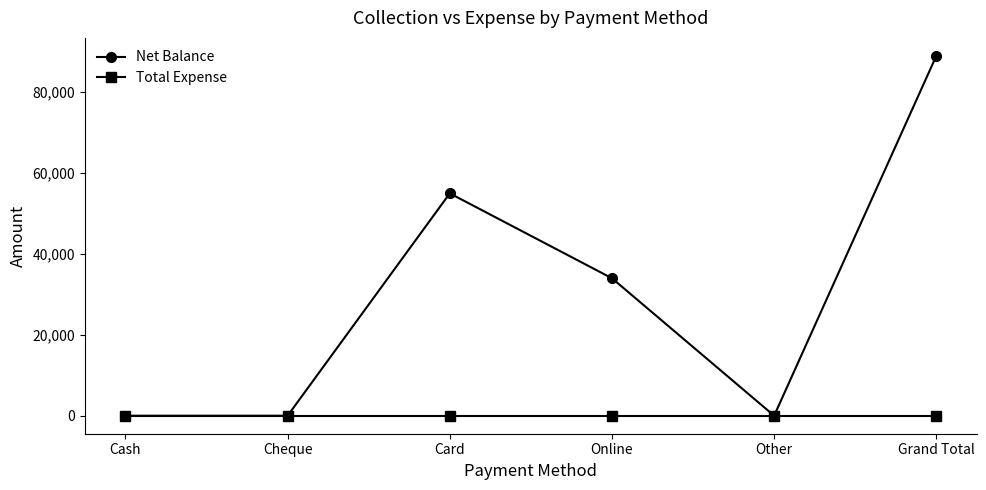

Rank the series by their average value, from lowest to highest.

Total Expense, Net Balance